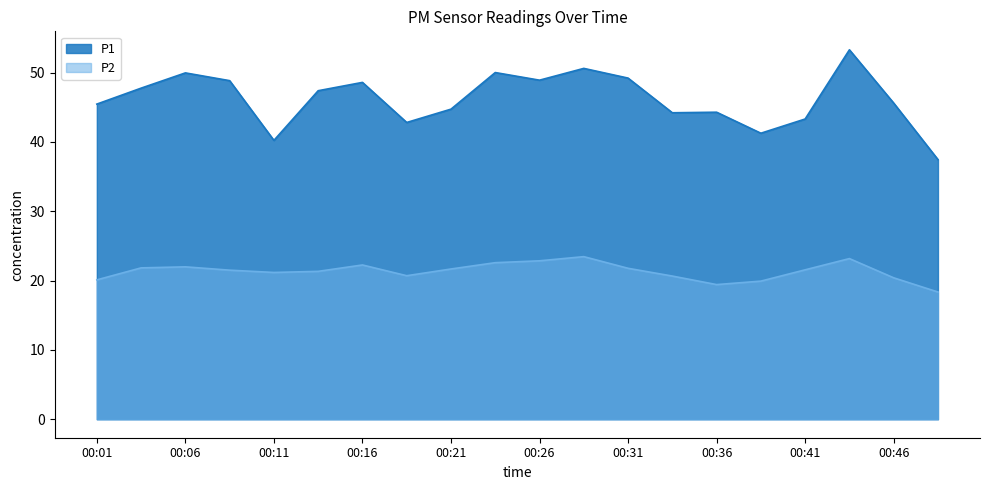

List the labels in order of P1 value, largest first.

00:43, 00:28, 00:23, 00:06, 00:31, 00:26, 00:08, 00:16, 00:03, 00:13, 00:46, 00:01, 00:21, 00:36, 00:33, 00:41, 00:18, 00:38, 00:11, 00:48